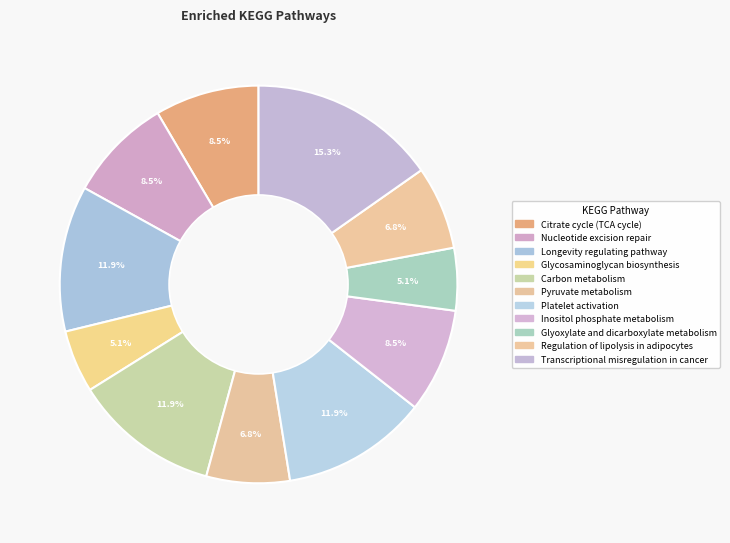

Is there a majority slice in this chart?

No